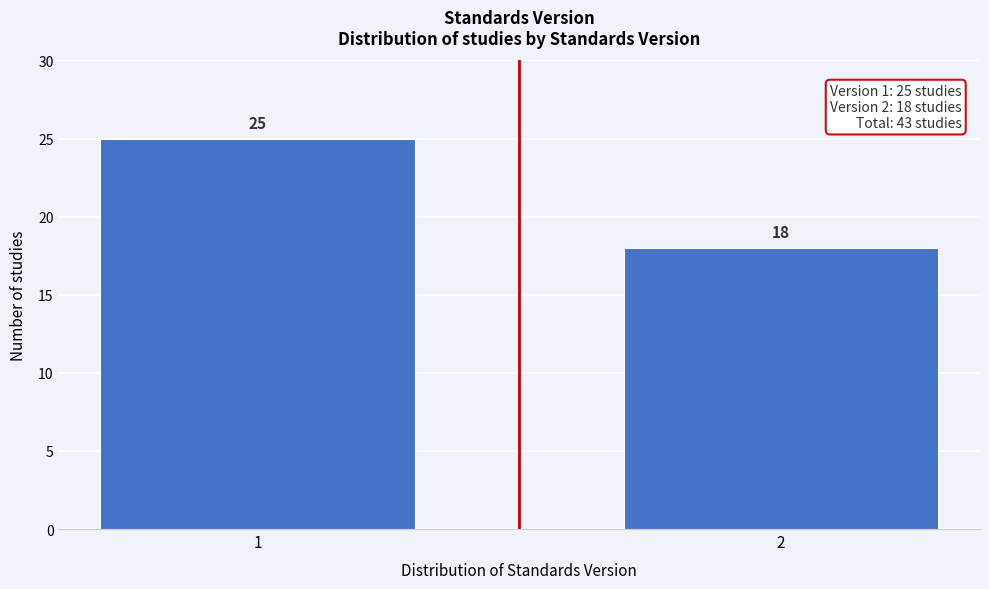

Reading left to right, list all the values displayed in this chart.

1=25	2=18